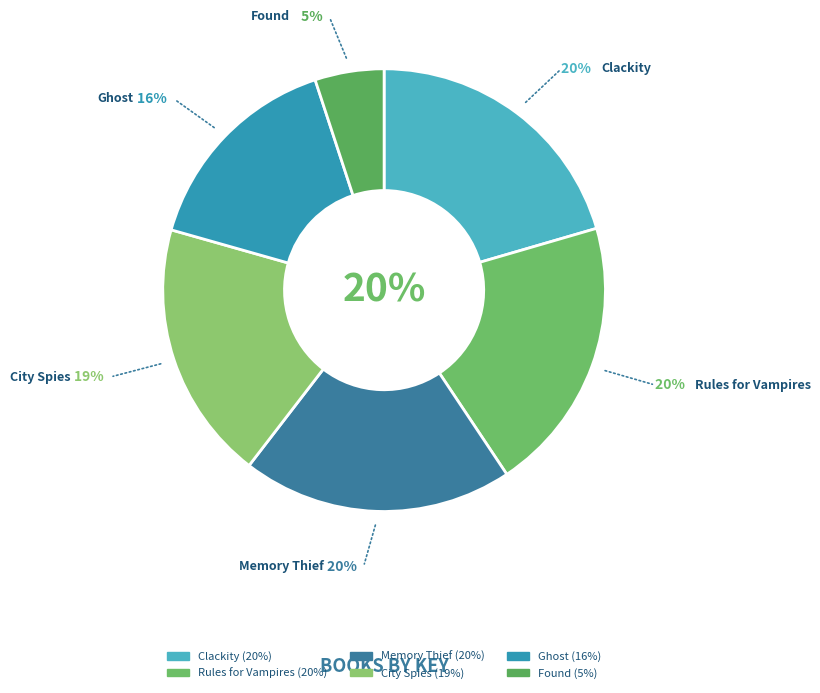

To the nearest percent, what is the average slice percentage?

17%